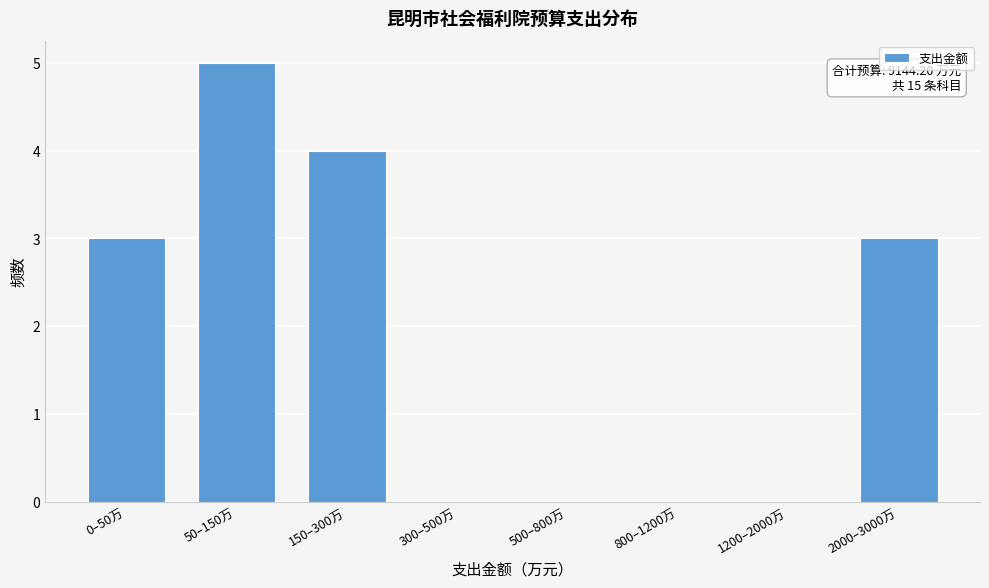

Reading left to right, transcribe all the data shown in this chart.

0–50万=3	50–150万=5	150–300万=4	300–500万=0	500–800万=0	800–1200万=0	1200–2000万=0	2000–3000万=3